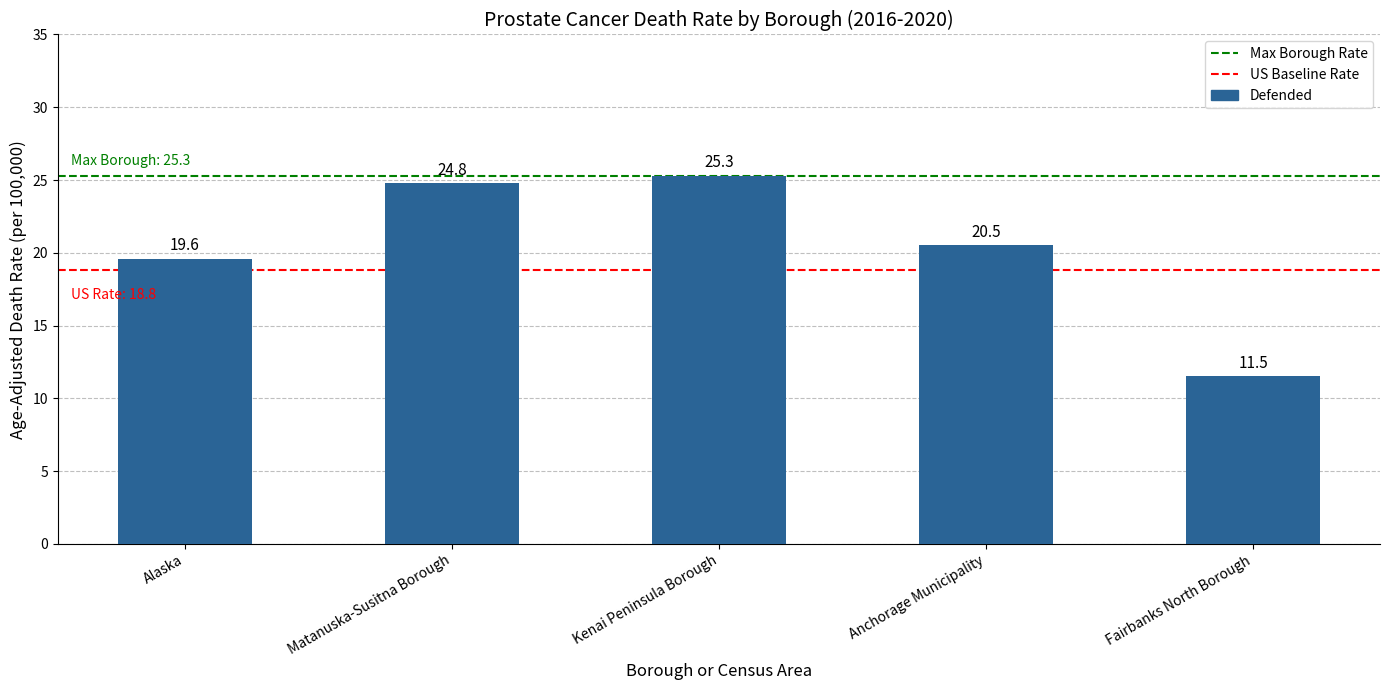

Reading right to left, list all the values displayed in this chart.

11.5	20.5	25.3	24.8	19.6